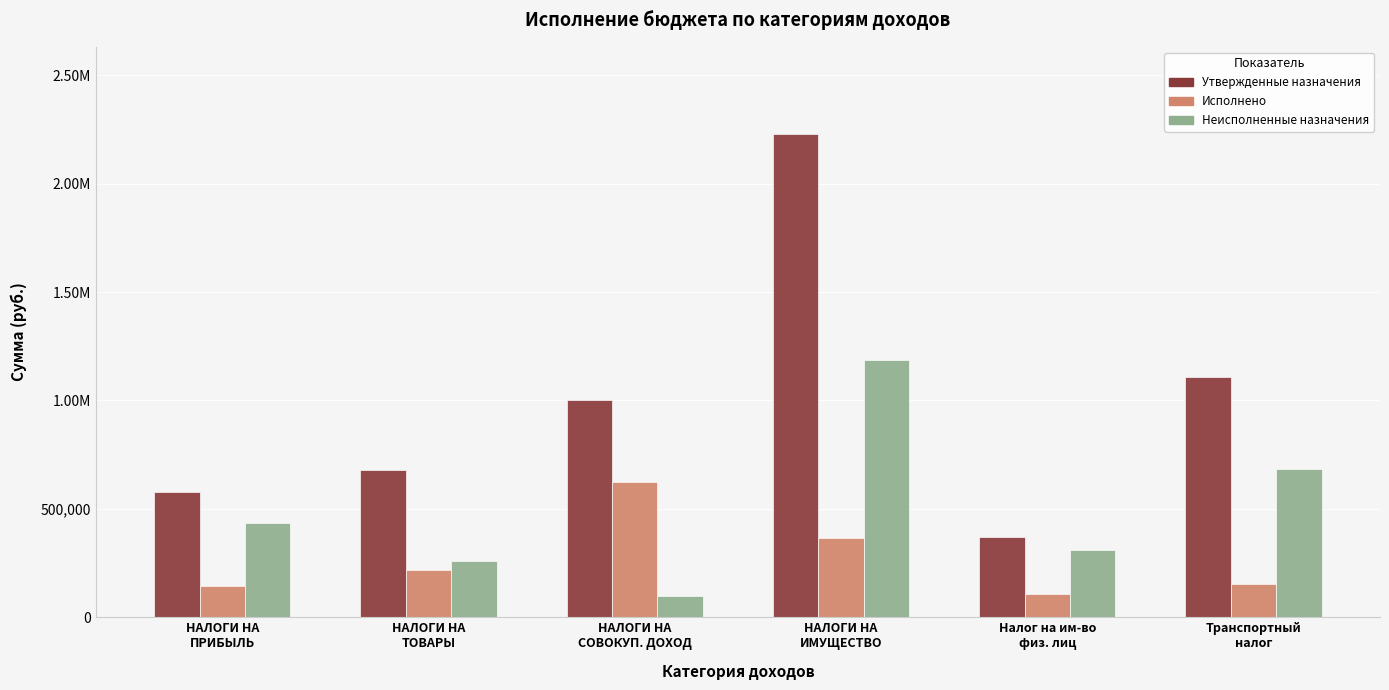

Rank the series by their average value, from lowest to highest.

Исполнено, Неисполненные назначения, Утвержденные назначения